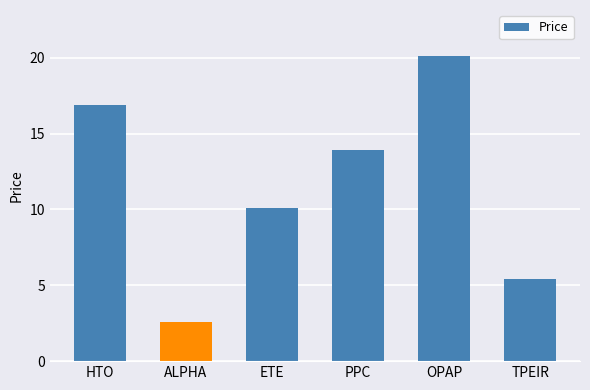

True or false: the data shows 4.8 at OPAP.

False